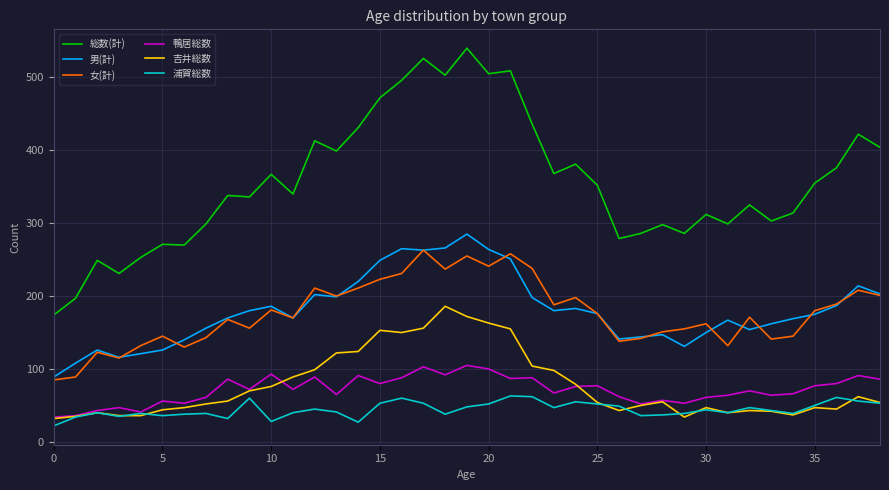

Which series has the largest total across all categories?

総数(計)